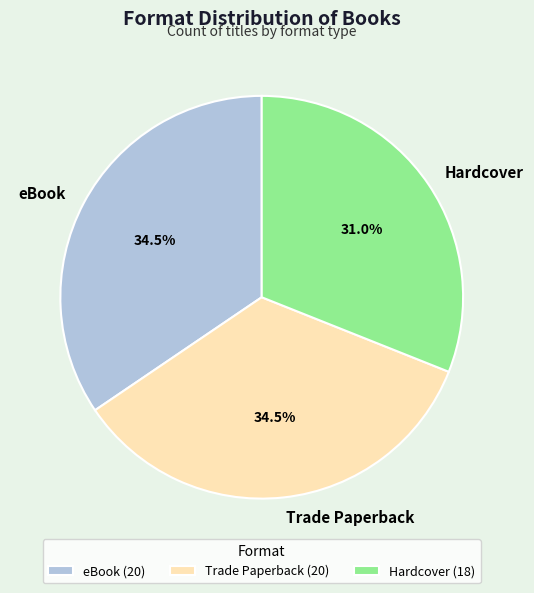

To the nearest percent, what percentage of the pie is Hardcover?

31%